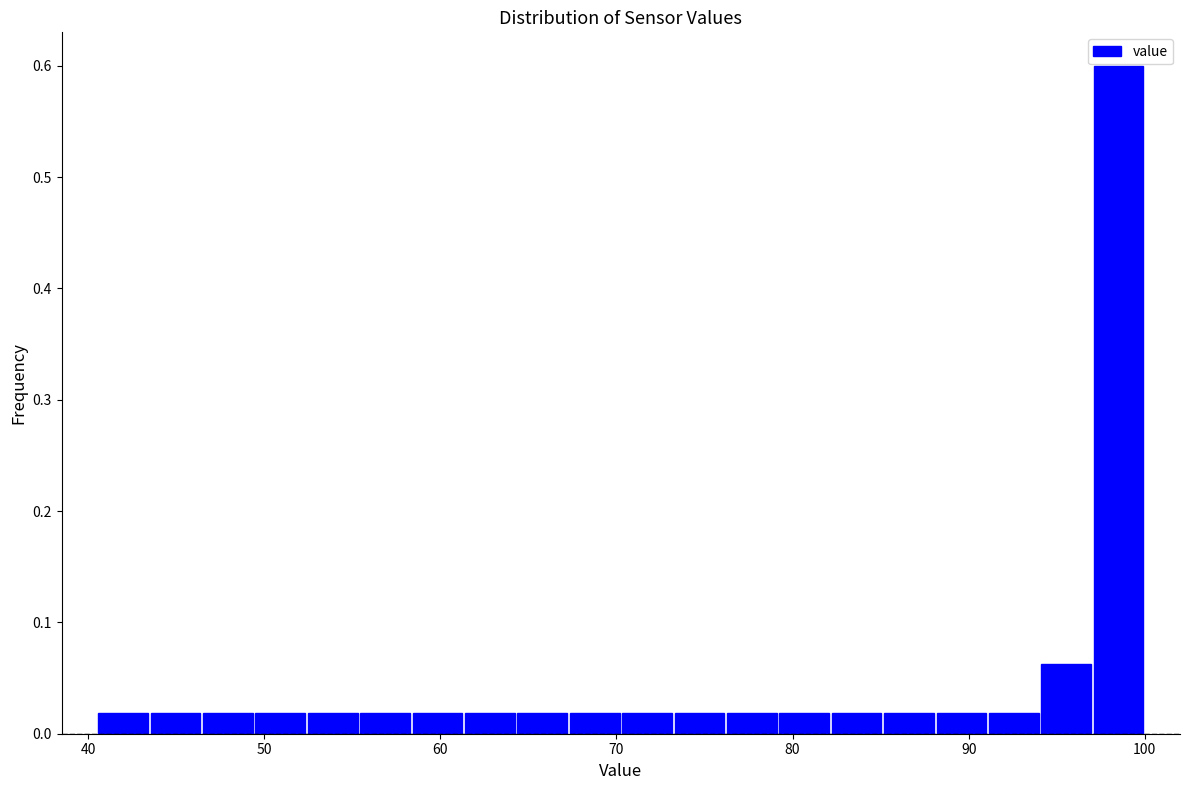

Read against the x-axis, roughly where is the centre of the tallest bar?

99